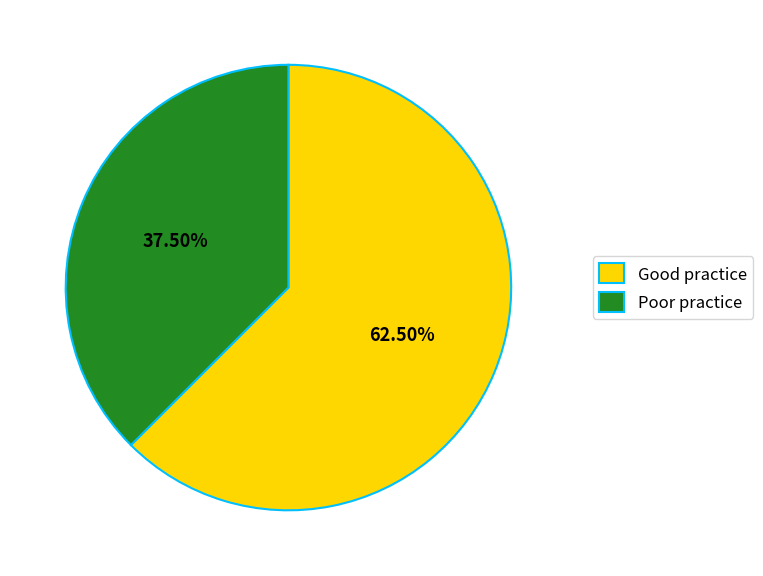

Combined, do Good practice and Poor practice account for over 50%?

Yes